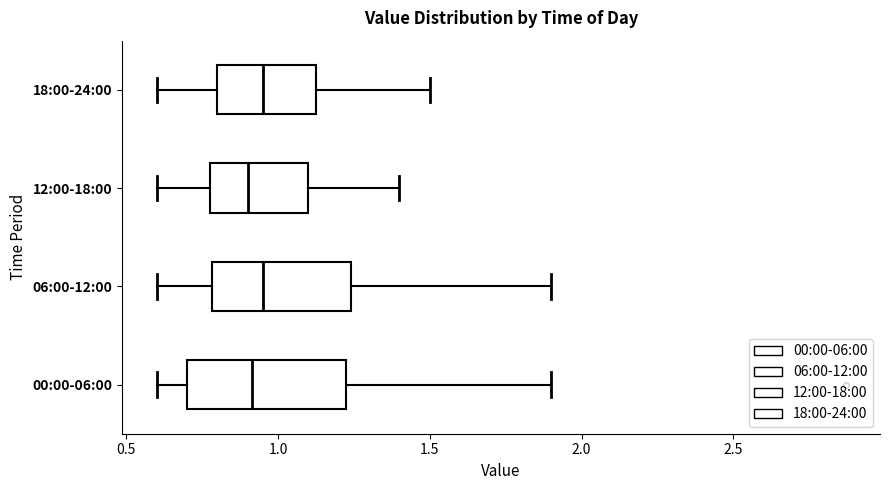

Where does the left whisker of the box for 06:00-12:00 end on the x-axis? The values are not printed on the chart, so give them approximately, as read against the axis.

0.60